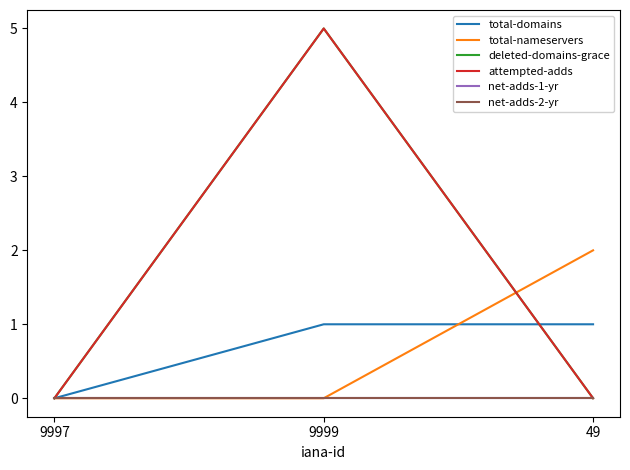

Does the chart have visible grid lines?

No